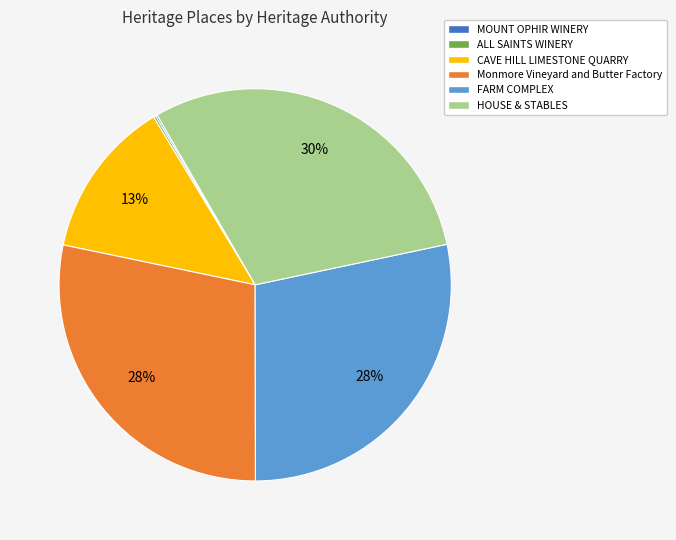

To the nearest percent, what is the average slice percentage?

17%